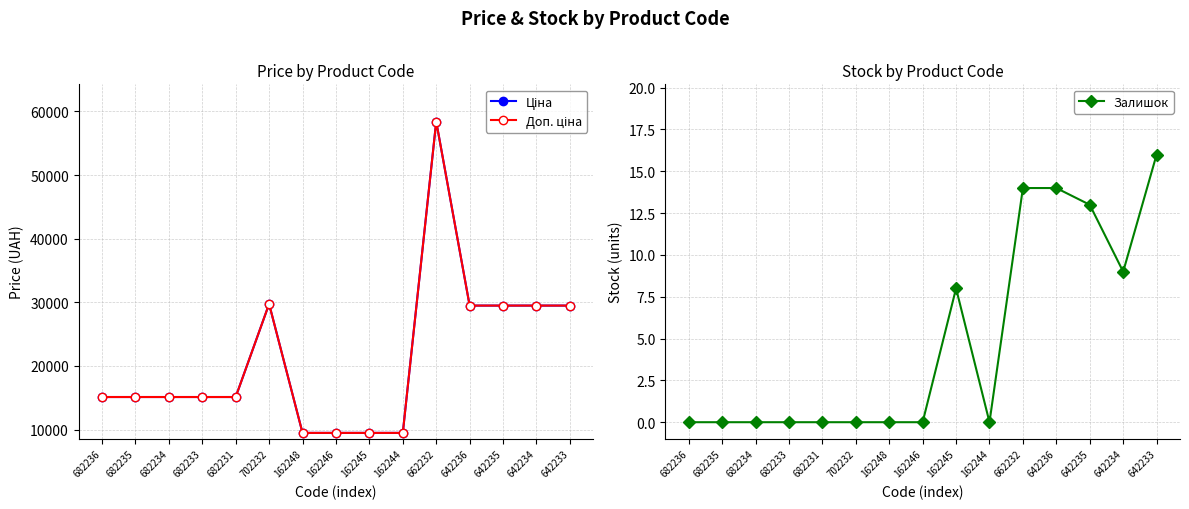

What position from the left is 682231?

5